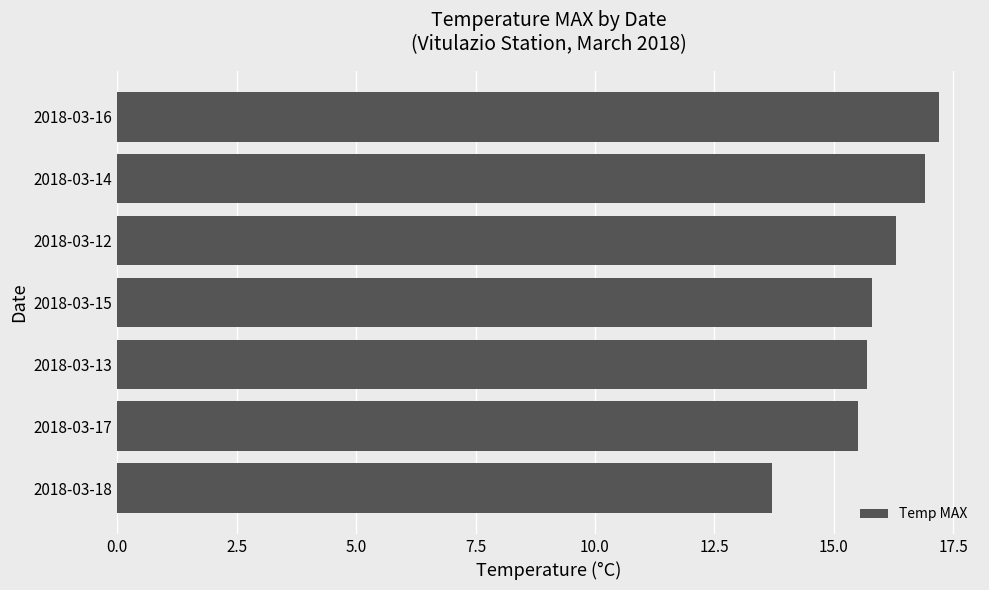

What is the average value?

15.9